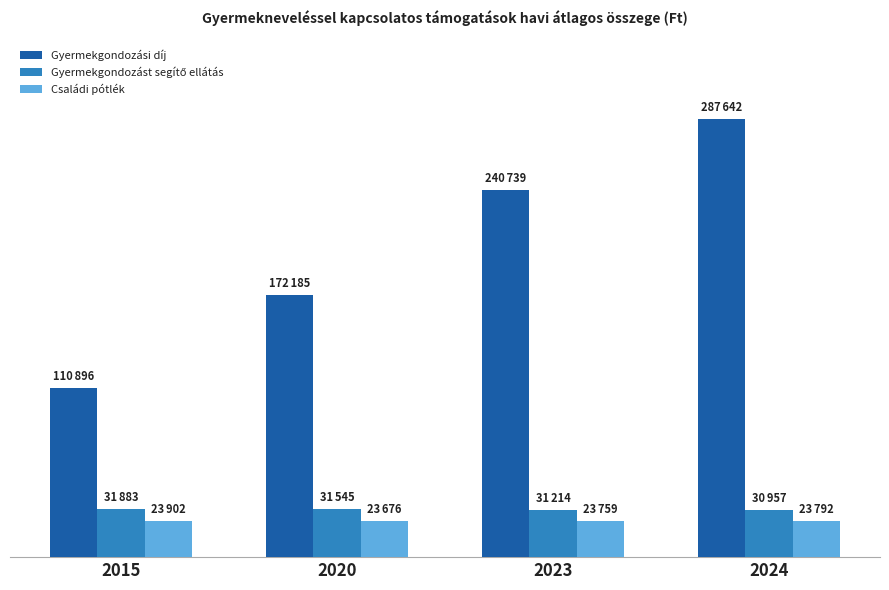

Rank the series at 2023 from highest to lowest value.

Gyermekgondozási díj, Gyermekgondozást segítő ellátás, Családi pótlék